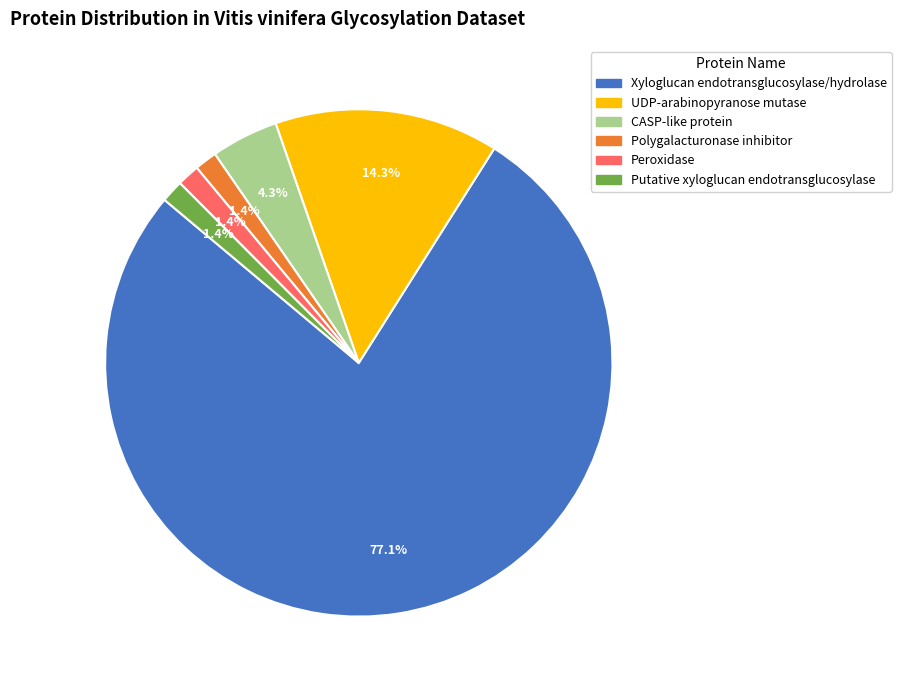

To the nearest percent, what is the average slice percentage?

17%